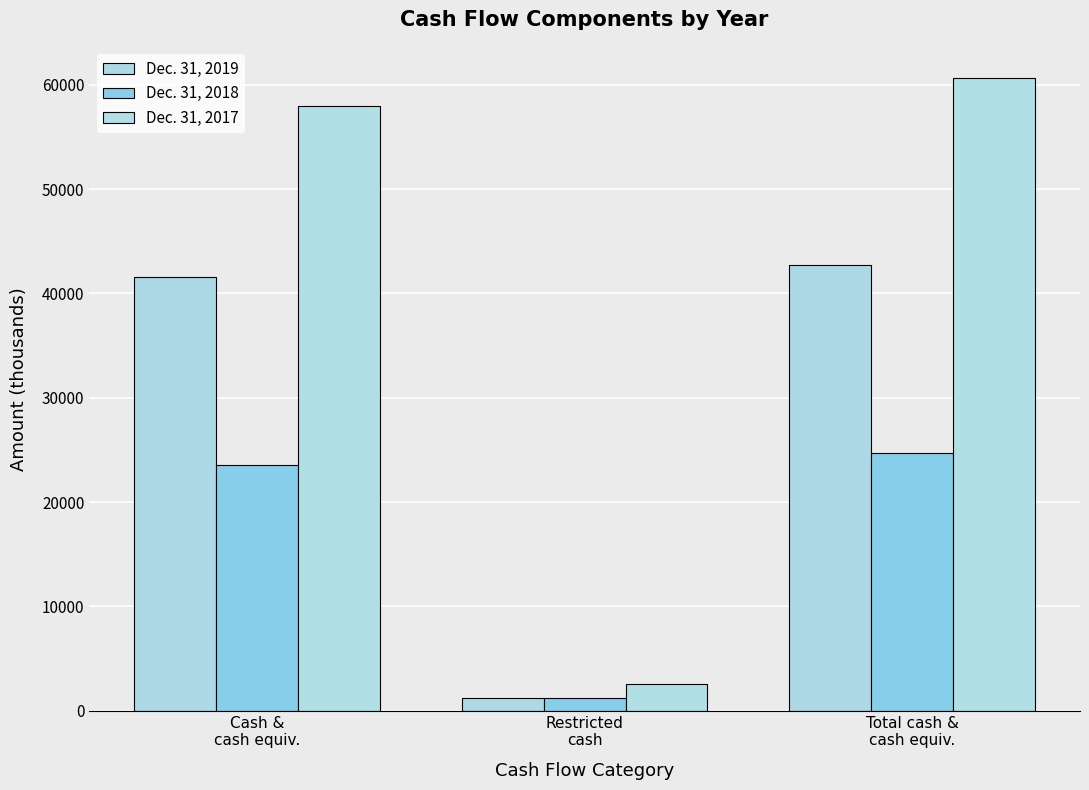

What position from the right is Total cash &
cash equiv.?

1